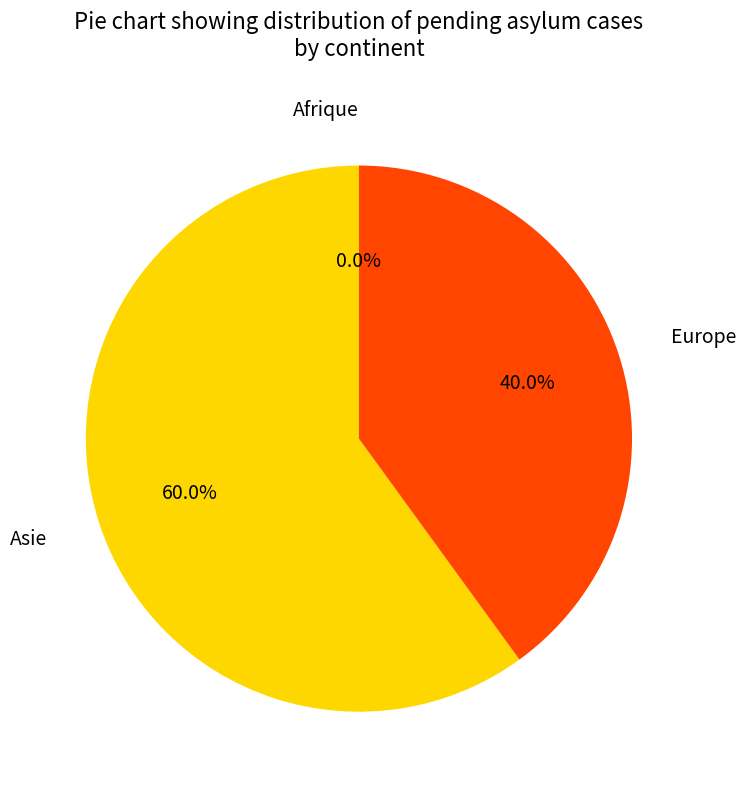

Rank the categories by value from lowest to highest.

Afrique, Europe, Asie